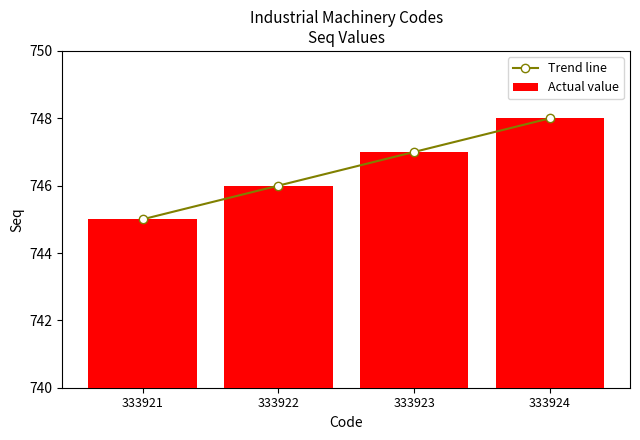

What are all the series names shown in the legend?

Trend line, Actual value